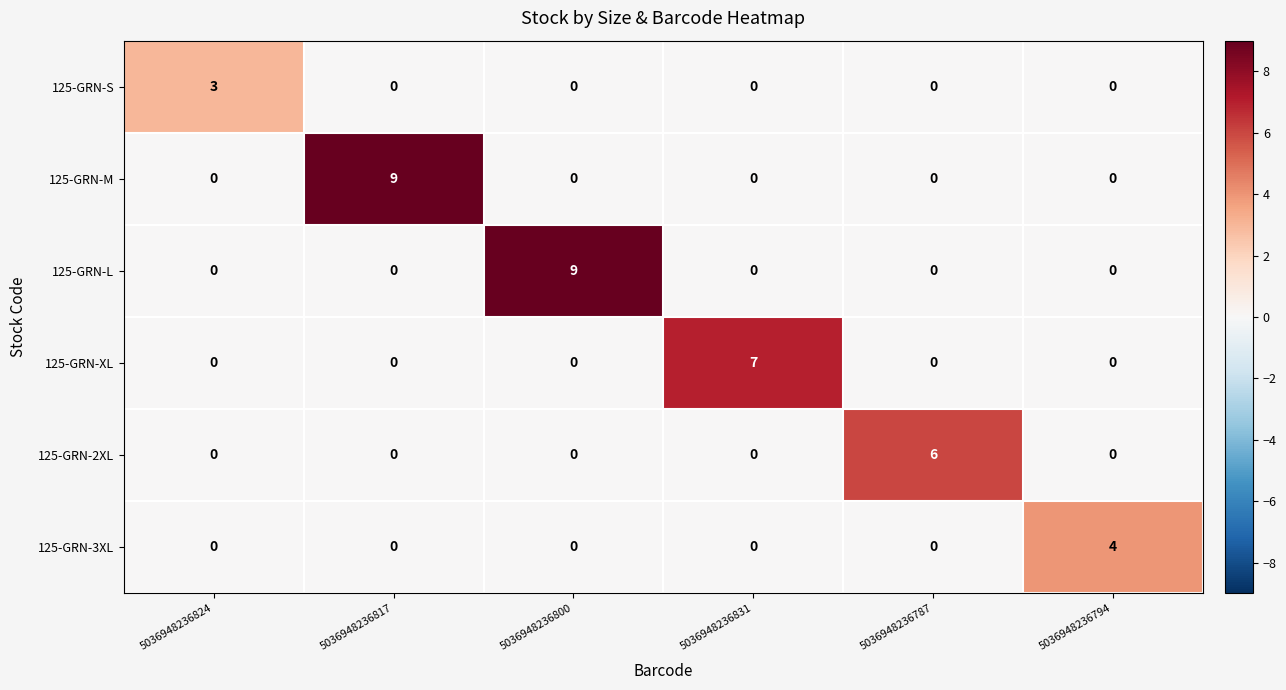

What is the difference between the maximum and minimum values in the 125-GRN-3XL series?

4